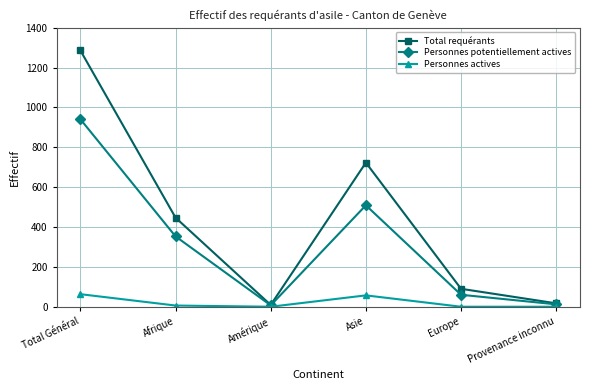

True or false: Personnes actives has more than 1 points higher than both neighbors.

False